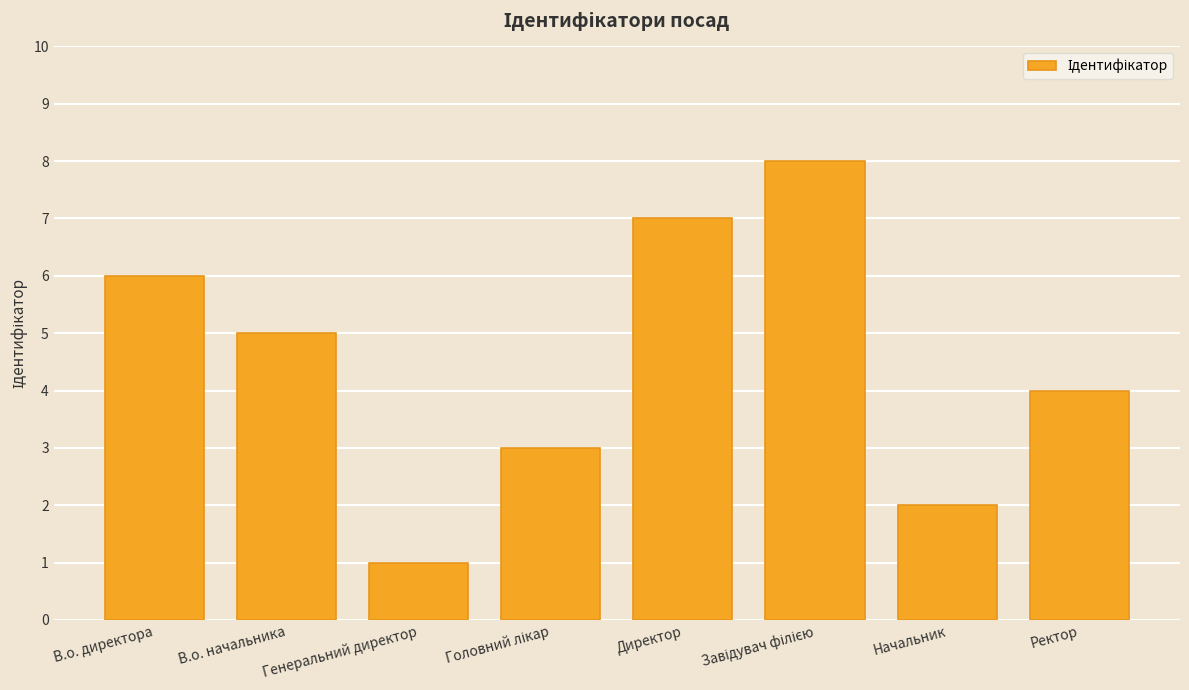

What is the difference between the values at В.о. начальника and Генеральний директор?

4